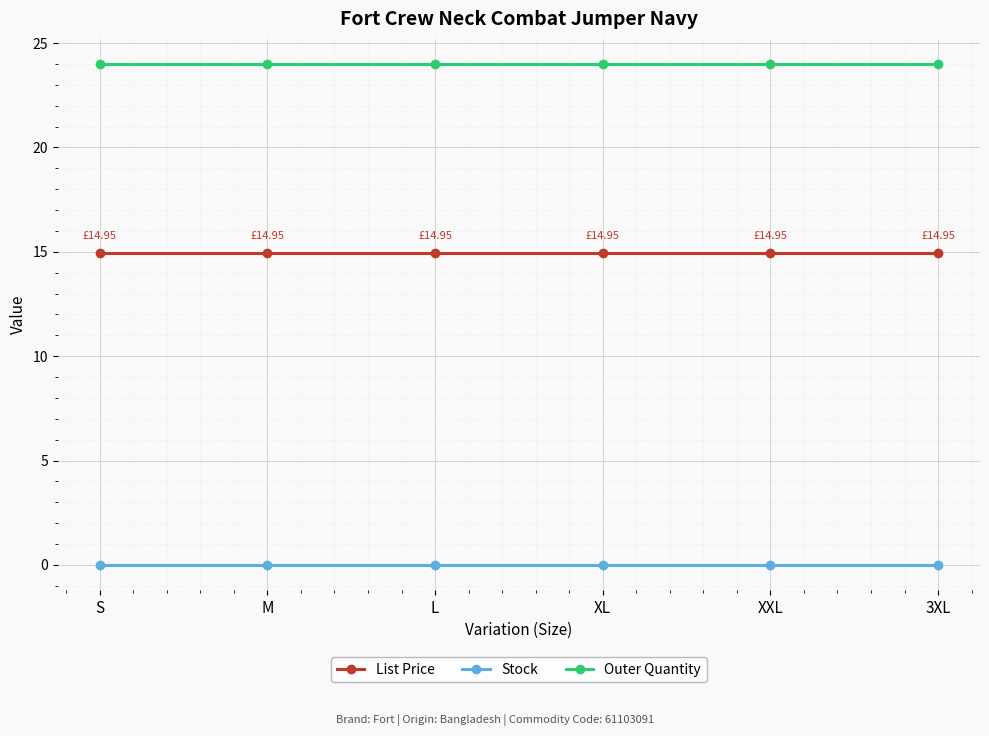

What is the difference between the highest and lowest values at 3XL?

24.0